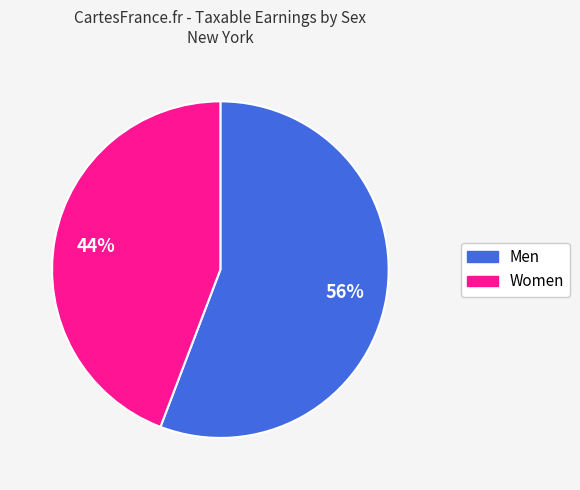

Which category accounts for the majority?

Men